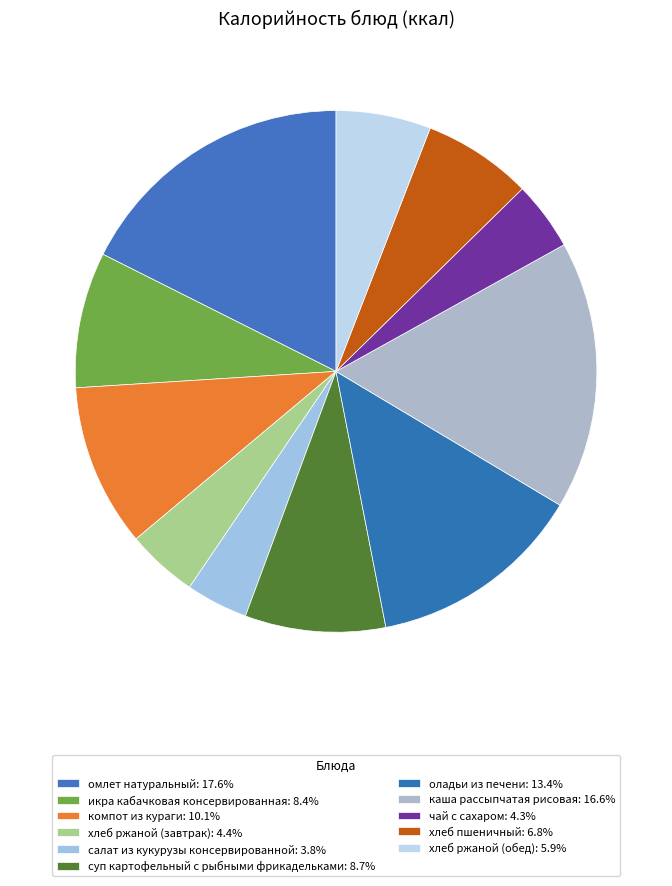

What is the largest slice in the pie chart?

омлет натуральный